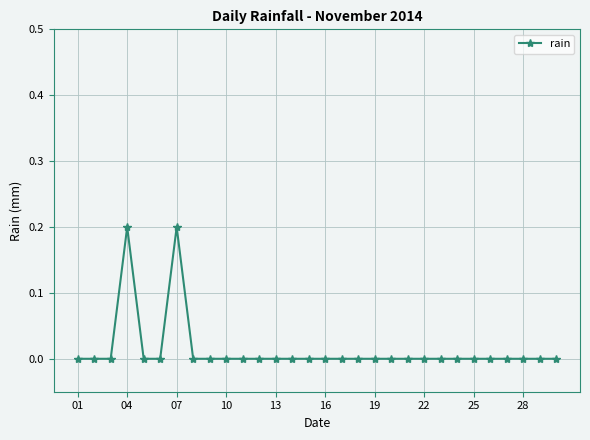

True or false: there are more than 0 points higher than both neighbors.

True